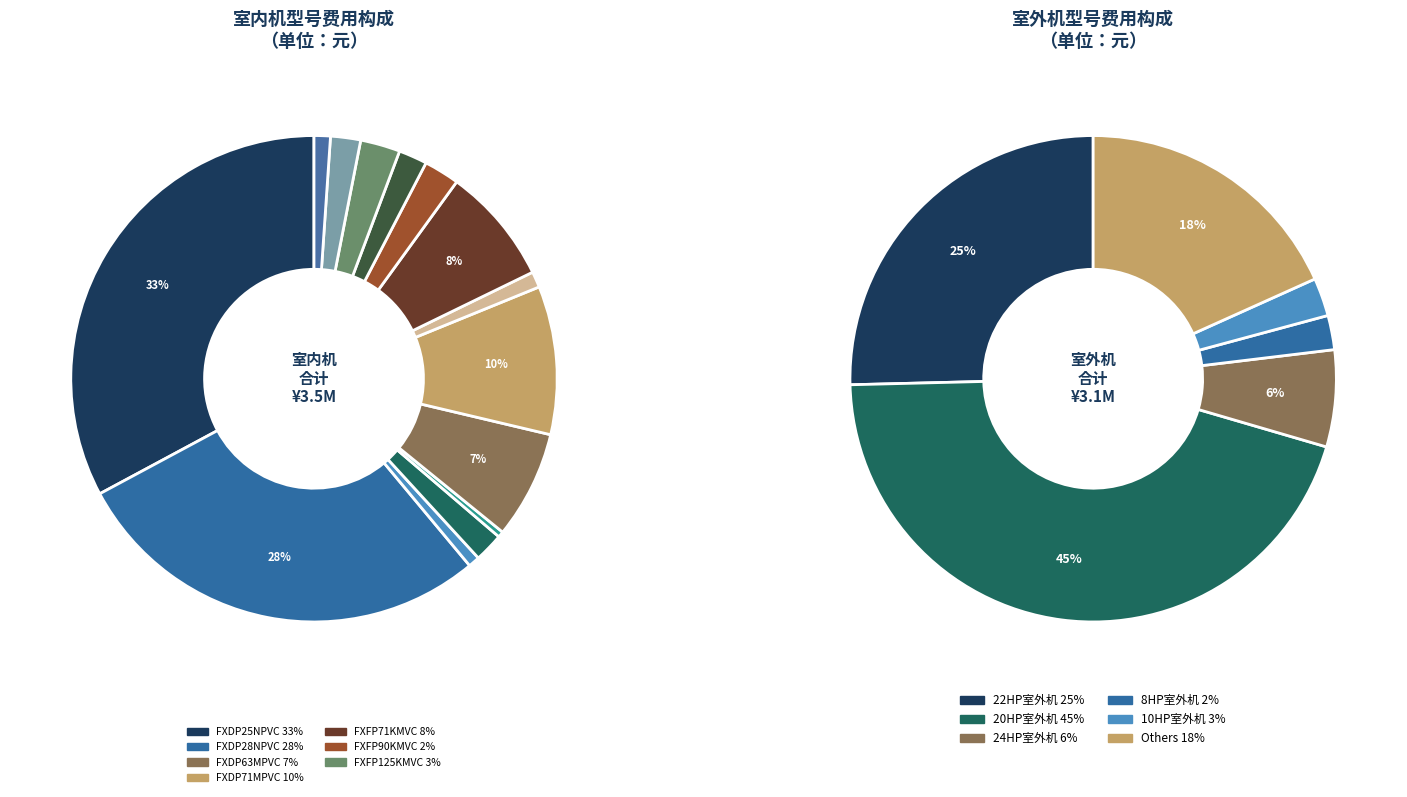

Which has a higher value, FXDP28NPVC or FXFP90KMVC?

FXDP28NPVC